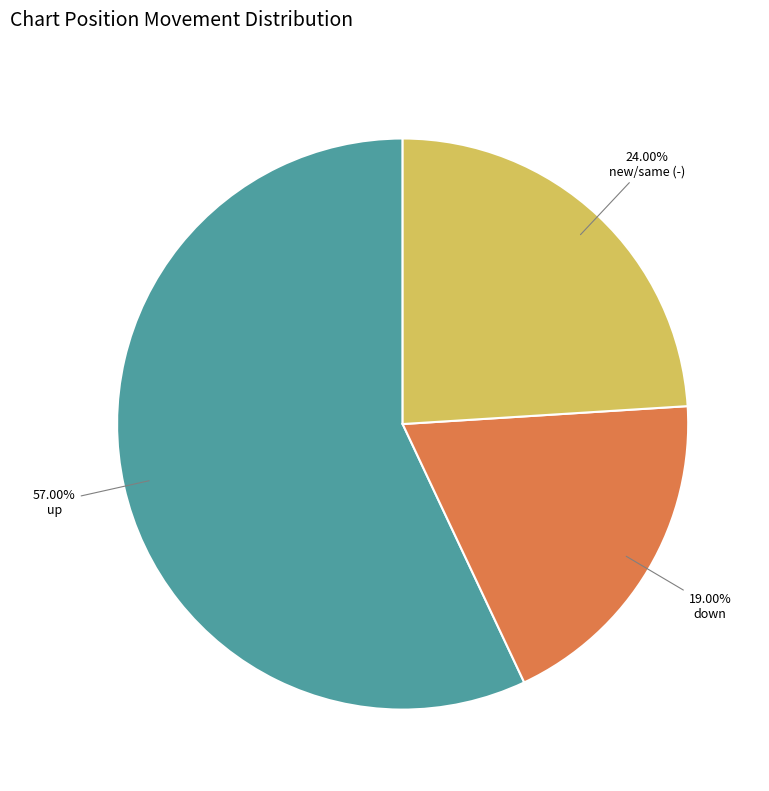

Does any single category account for the majority?

Yes